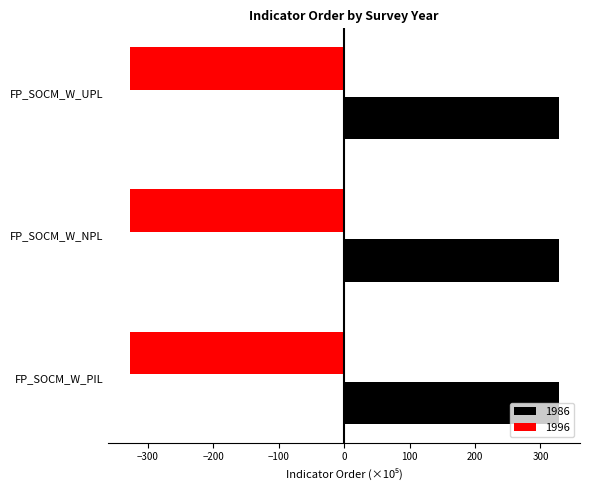

What is the smallest value displayed?

-327.6